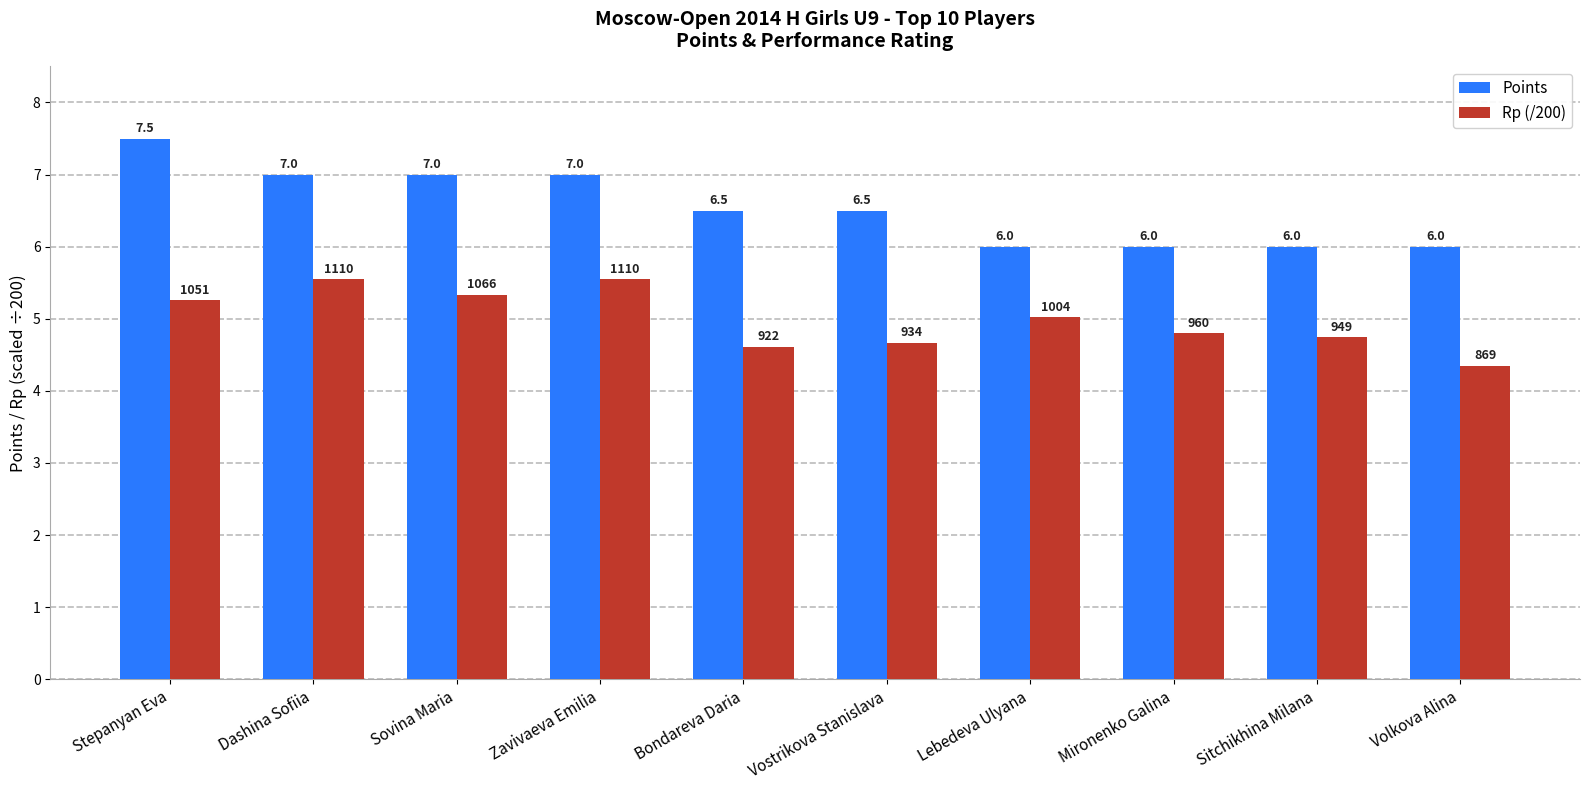

At which category is the sum across all series the highest?

Stepanyan Eva